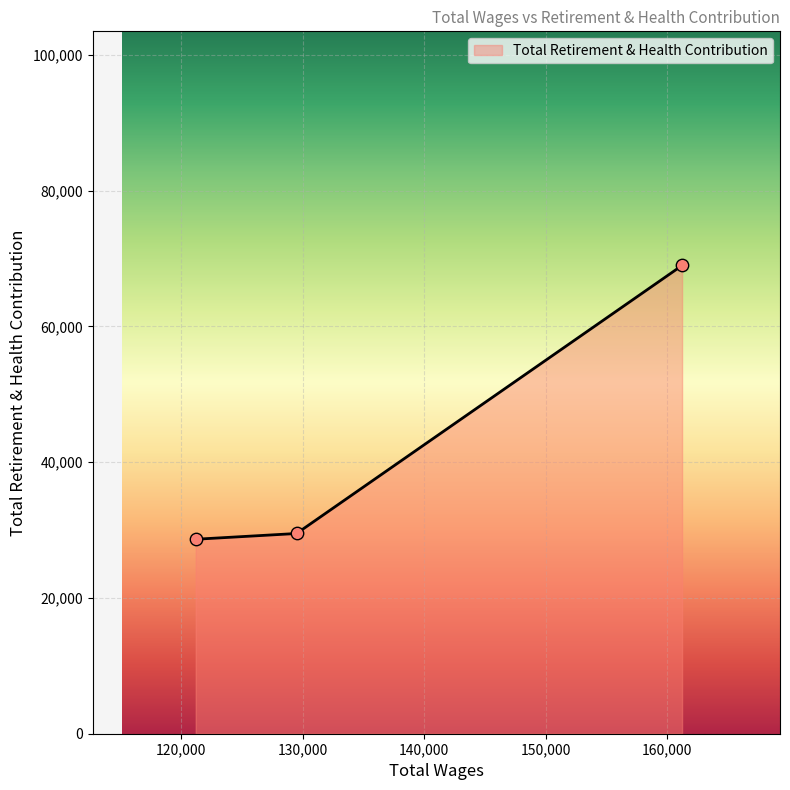

What is the maximum value shown in the chart?

68974